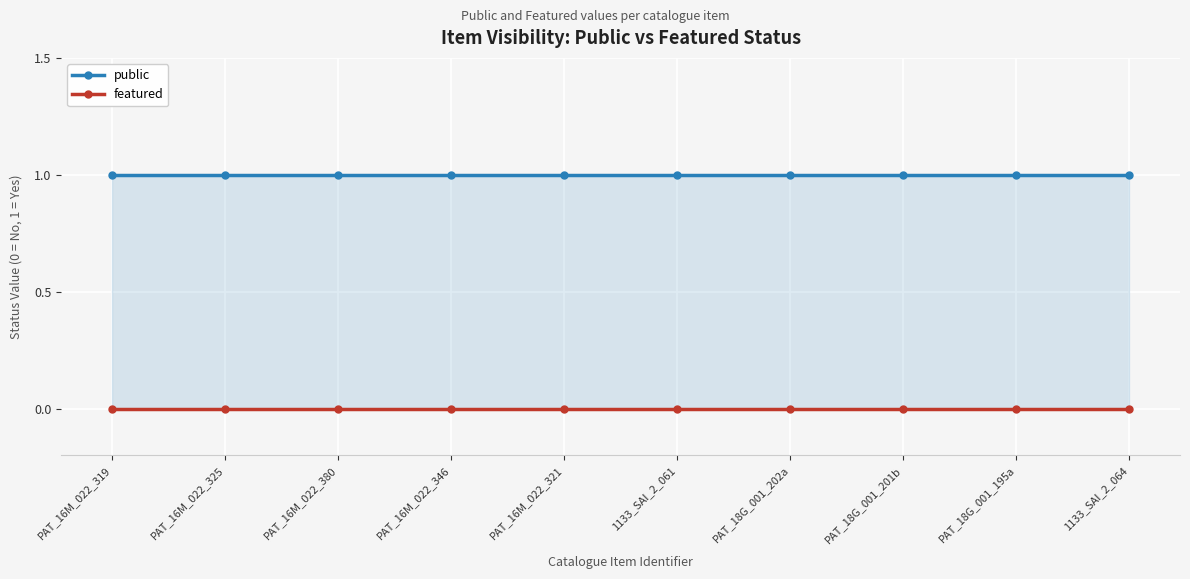

How many lines are shown in the chart?

2